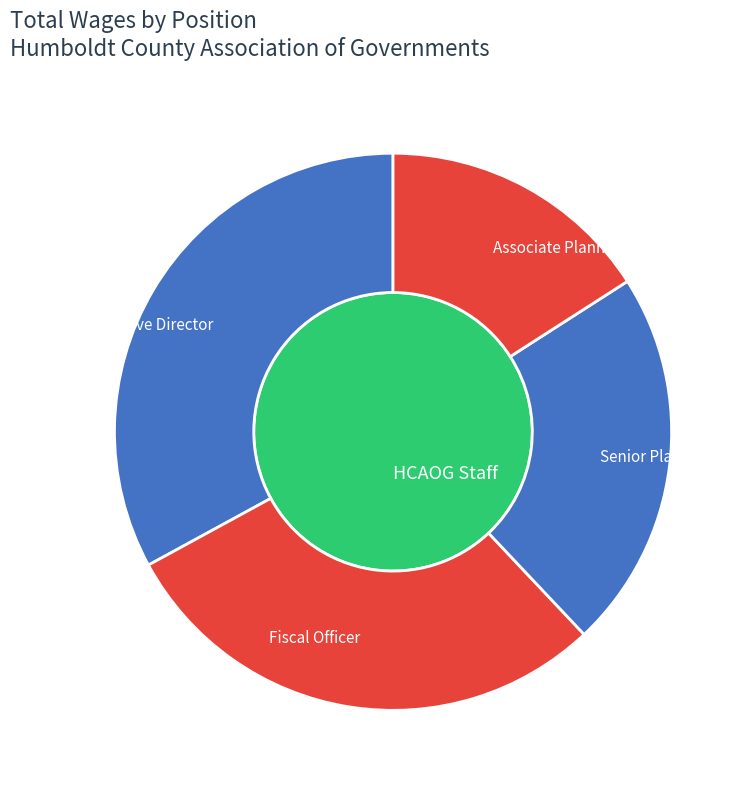

Do Associate Planner and Fiscal Officer together represent more than half of the pie?

No